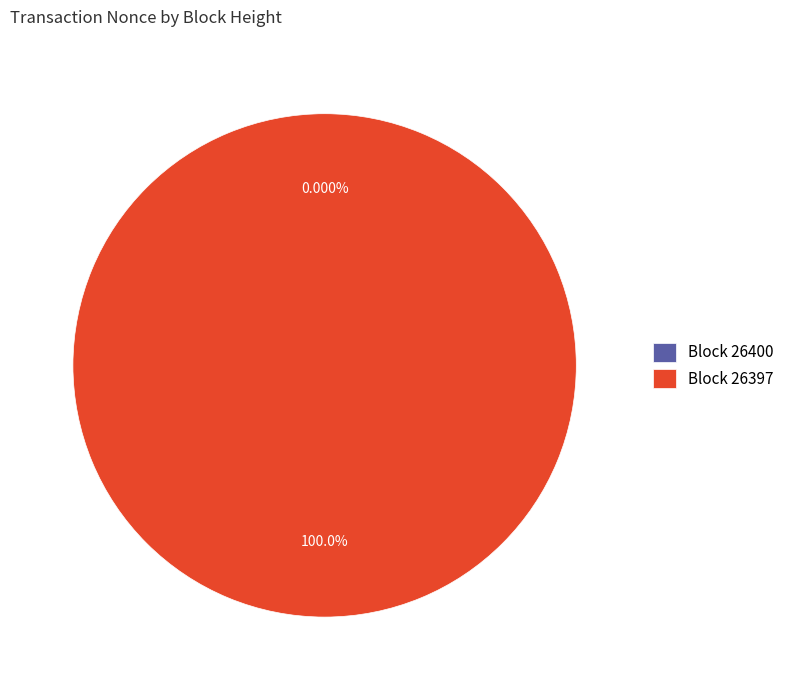

Rank the categories by value from highest to lowest.

26397, 26400